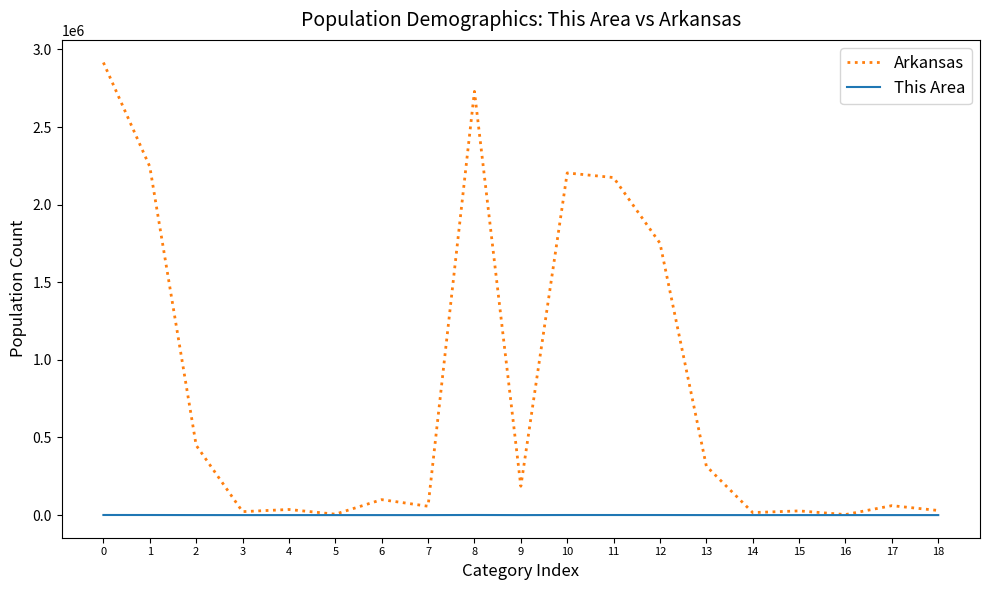

Which series has the widest spread of values?

Arkansas